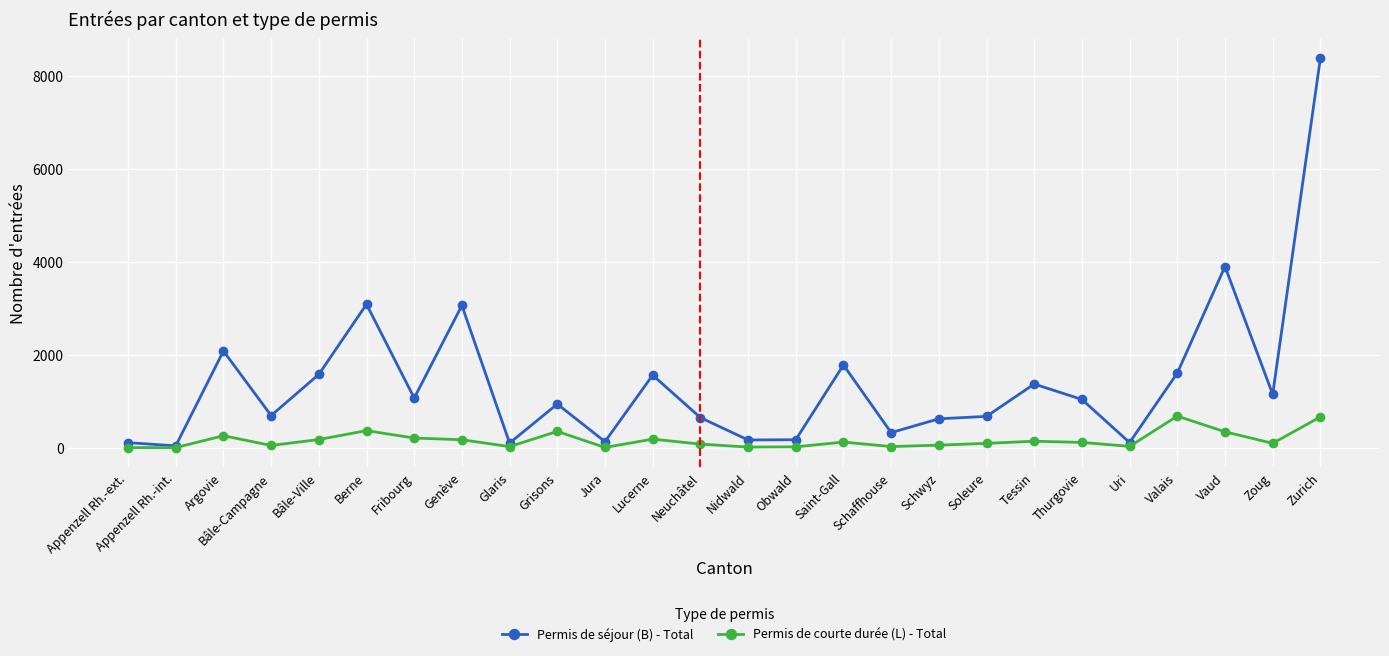

What is the label of the 22nd point from the right?

Bâle-Ville